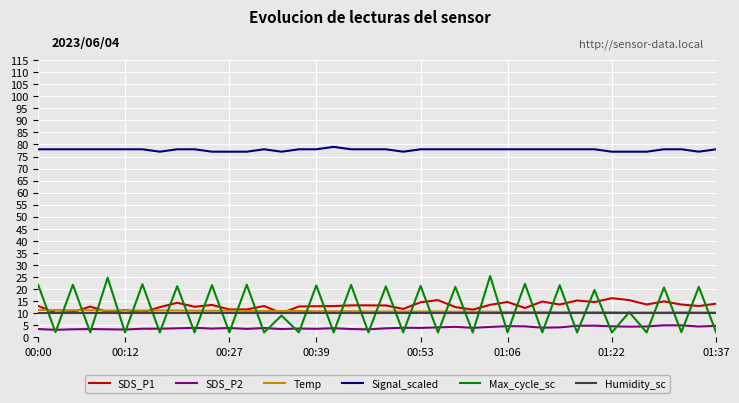

What is the average value of the SDS_P2 series?

3.9